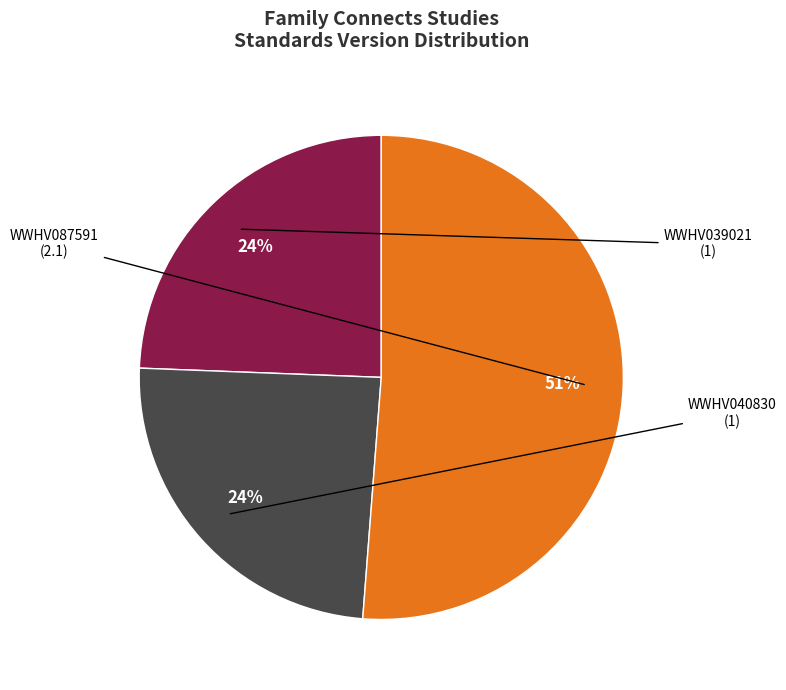

To the nearest percent, what is the difference between the largest and smallest slice percentages?

27%